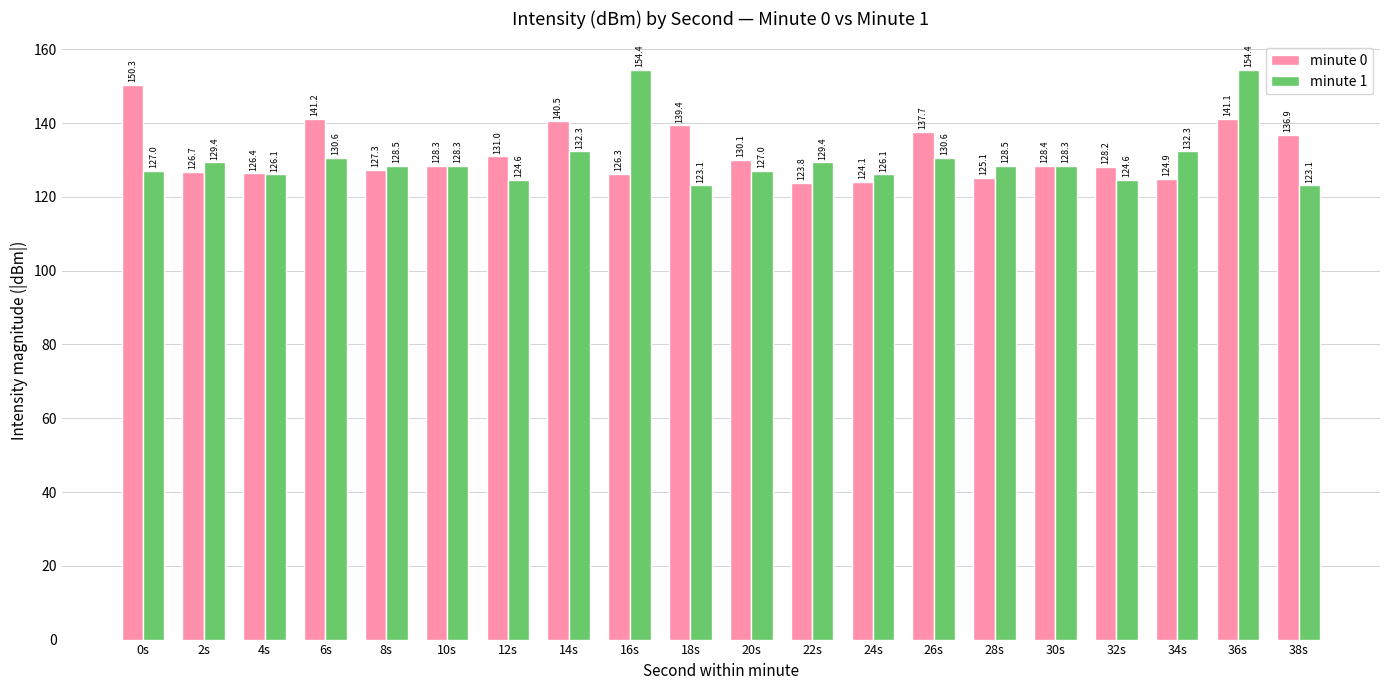

What is the label of the 2nd bar from the left?

2s